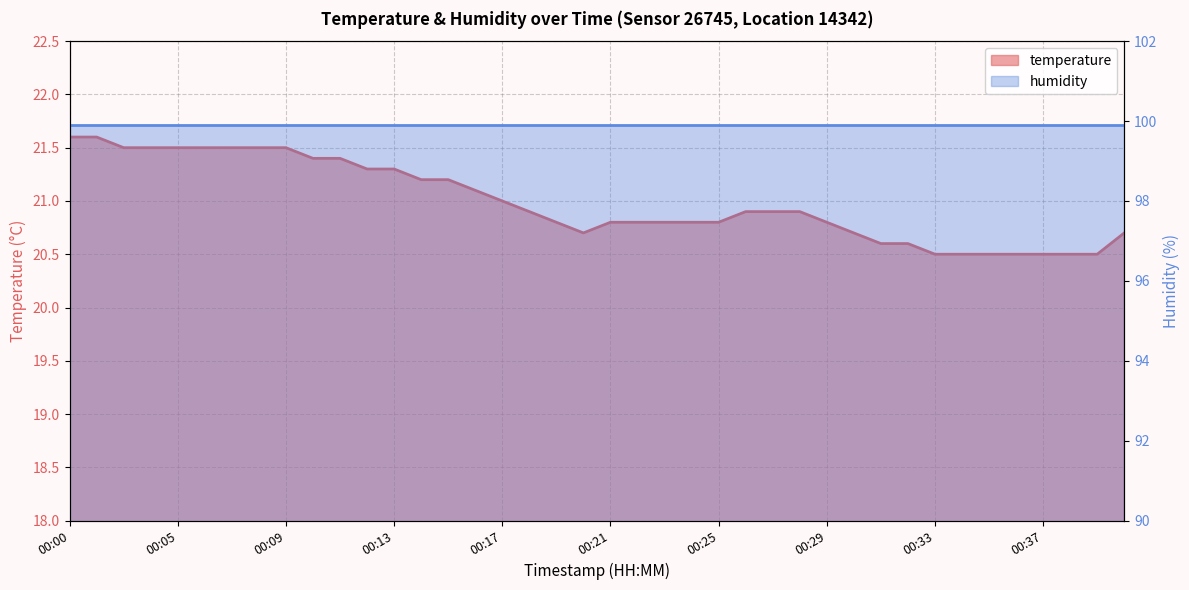

What is the change in value from 00:04 to 00:24?

-0.7